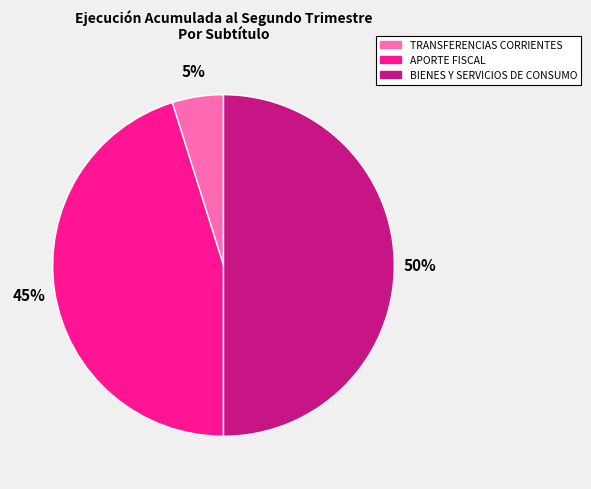

To the nearest percent, what is the combined percentage of BIENES Y SERVICIOS DE CONSUMO and TRANSFERENCIAS CORRIENTES?

55%